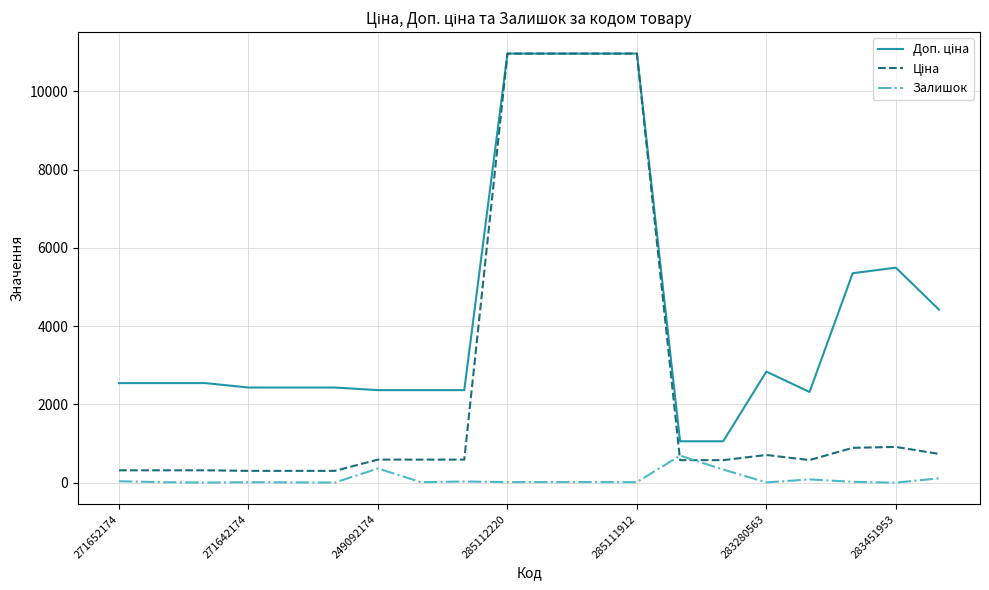

What is the maximum value shown in the chart?

10964.4